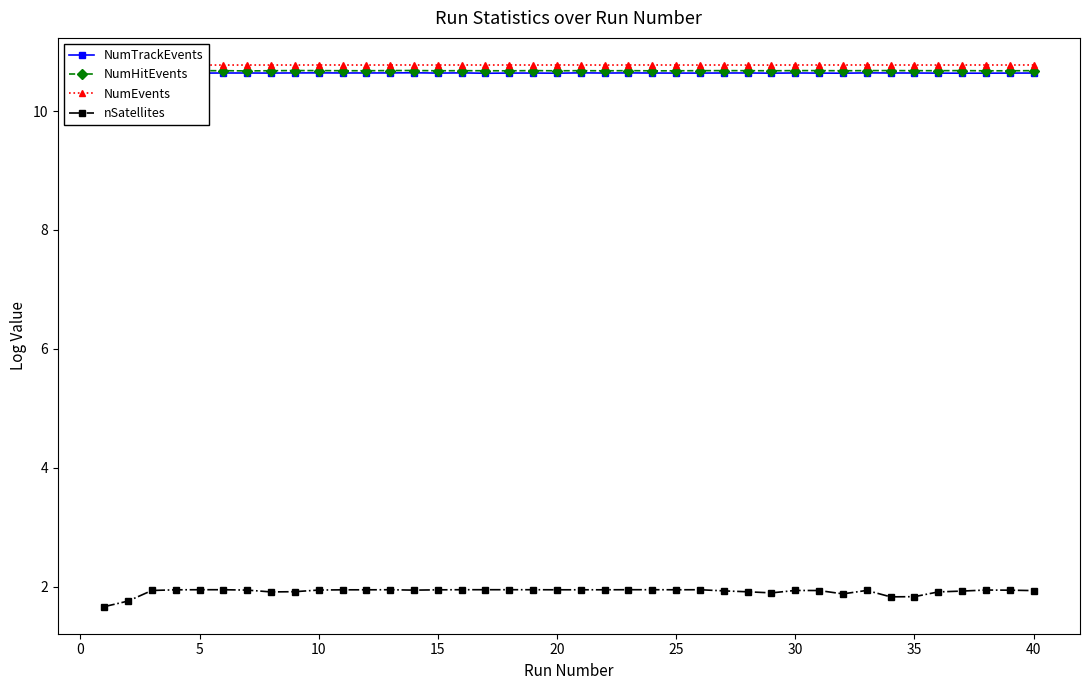

How many NumHitEvents values are between 10 and 11?

40